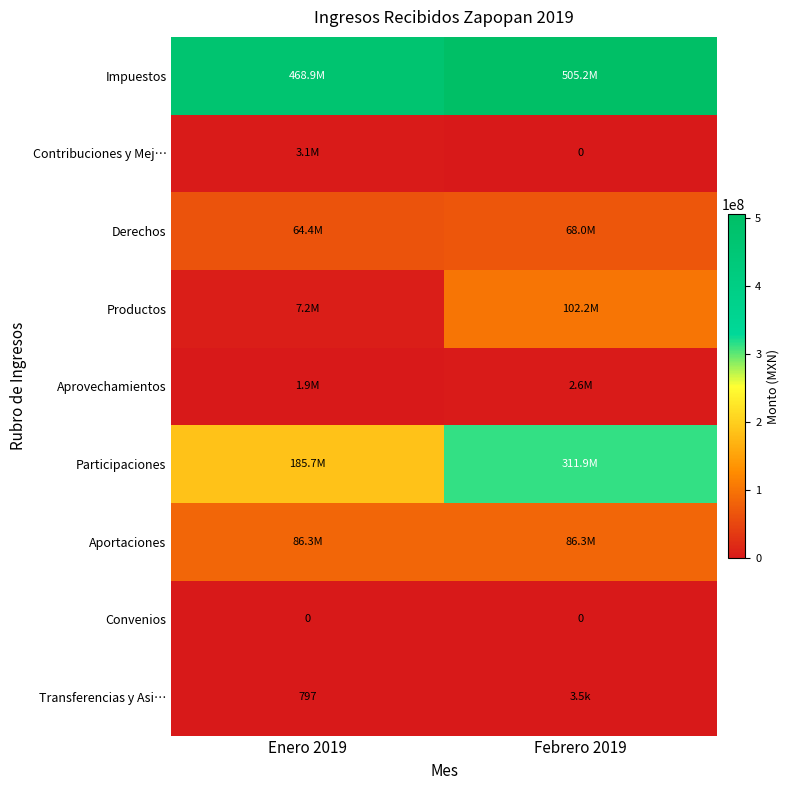

What is the sum of all Participaciones values?

497686613.1